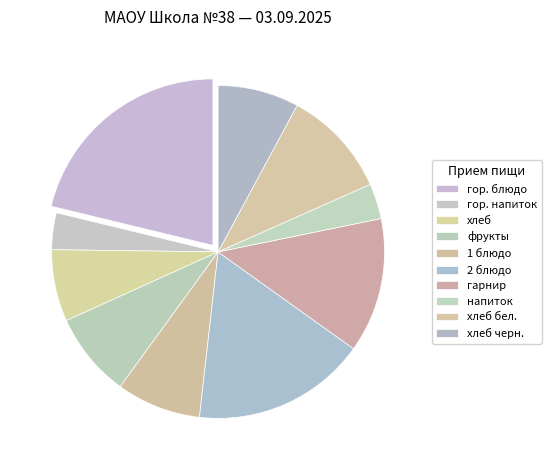

Which has a higher value, гор. блюдо or 1 блюдо?

гор. блюдо